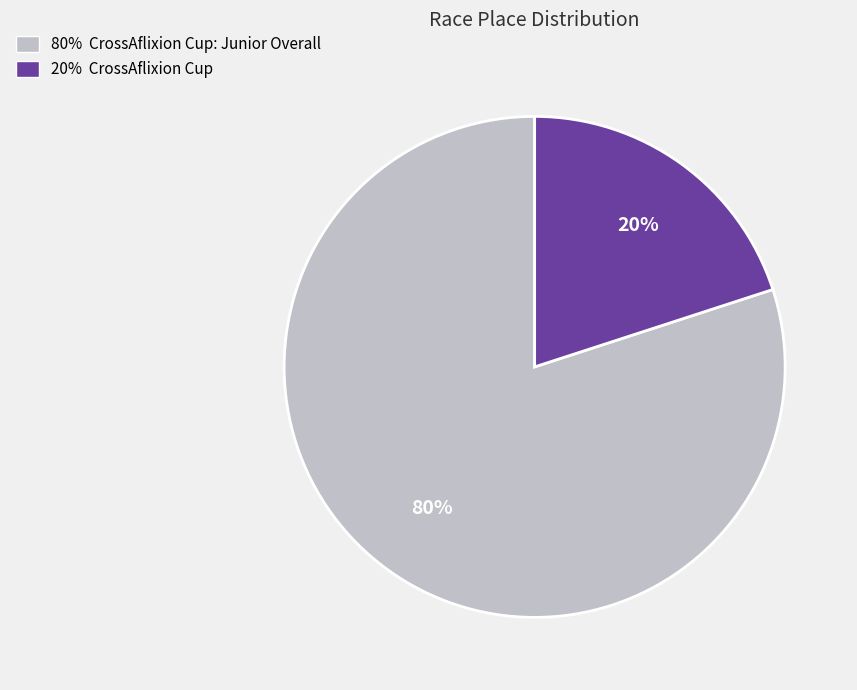

To the nearest percent, what is the difference between the largest and smallest slice percentages?

60%